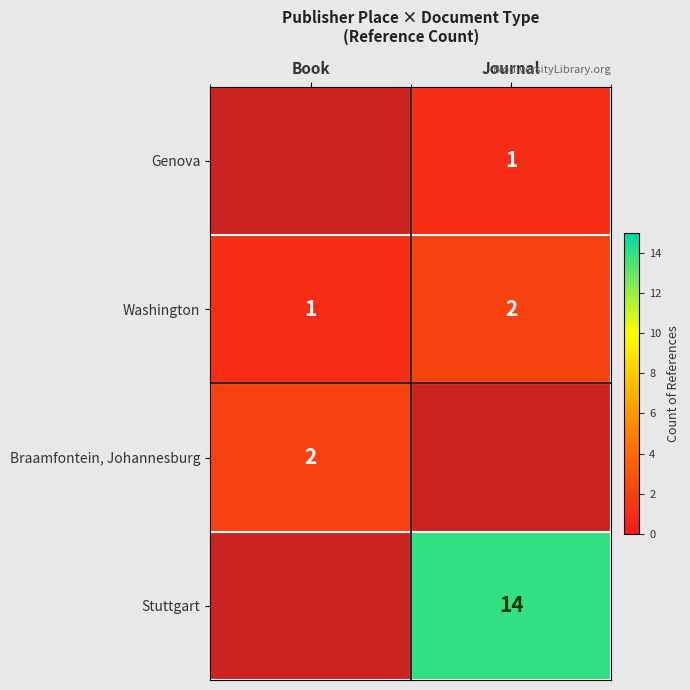

At which label is Washington closest to 1?

Book